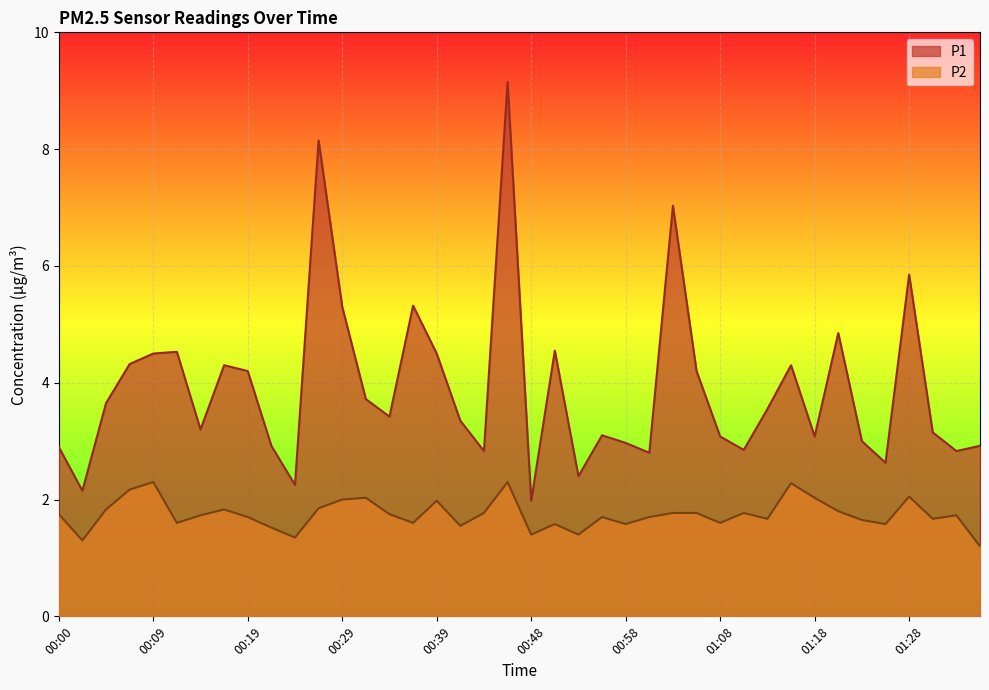

What is the difference between the P1 values at 00:24 and 01:32?

0.6